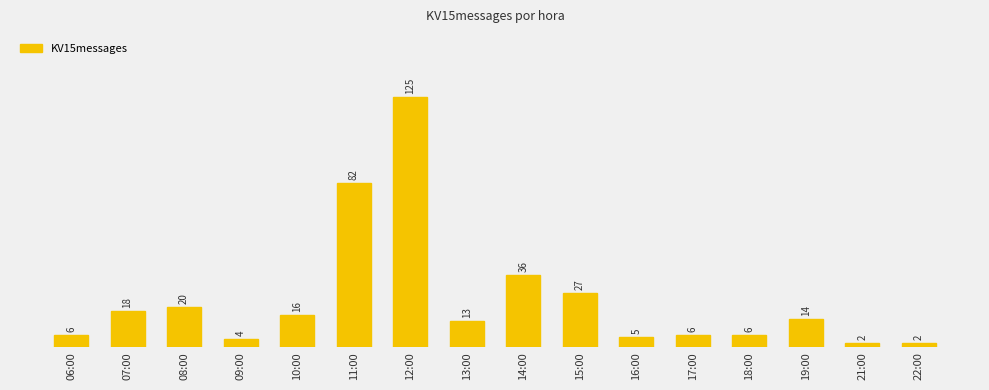

At which label is the value closest to 63?

11:00